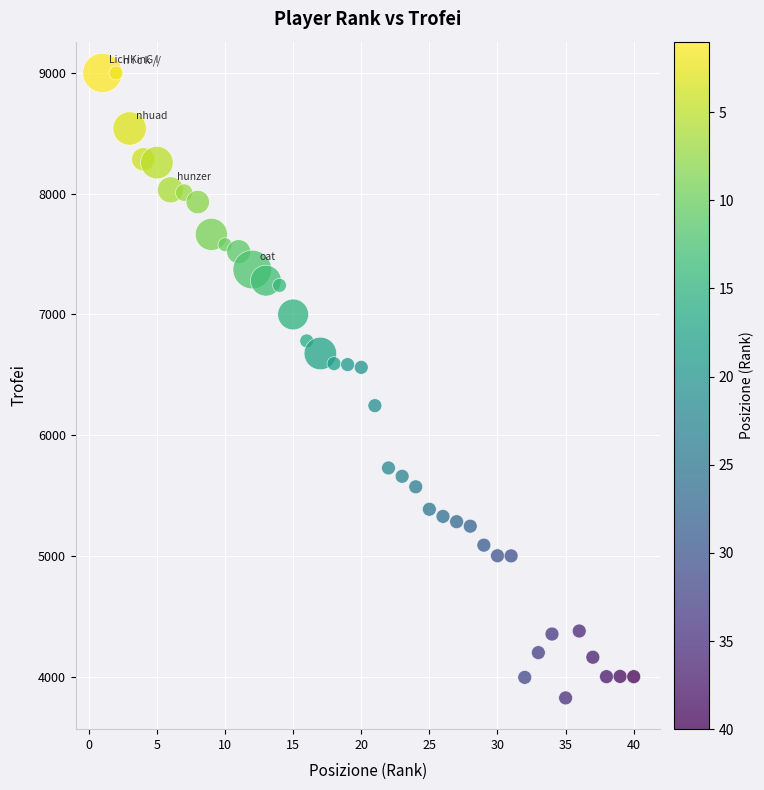

What is the range of X values (max minus min)?

39